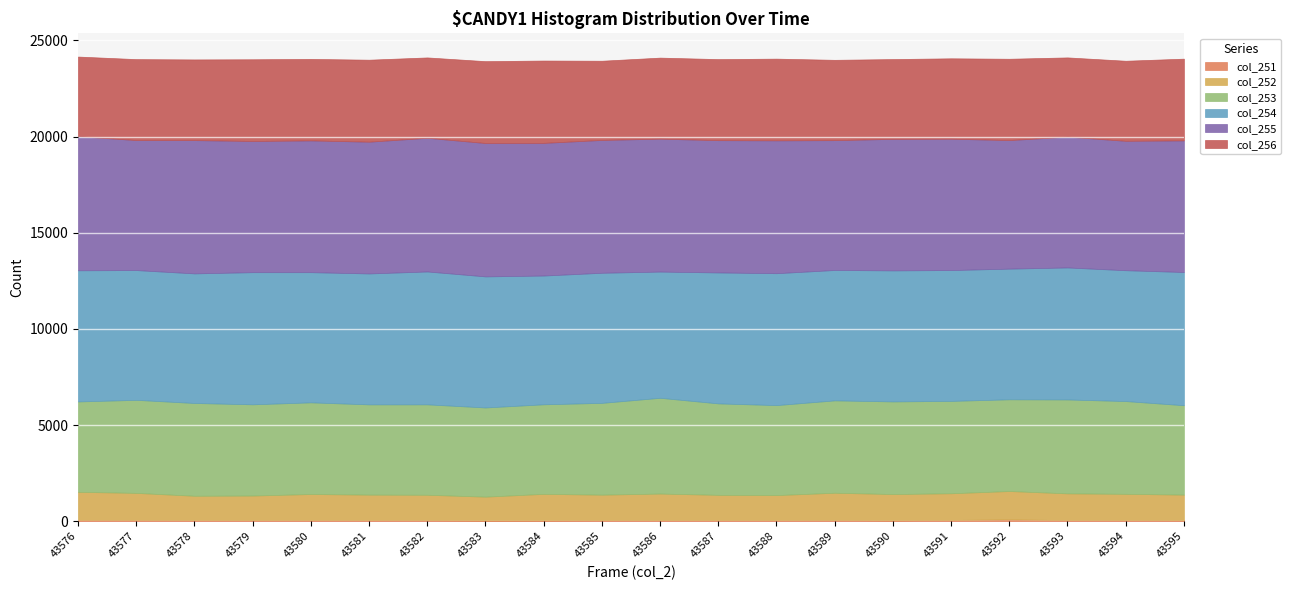

True or false: col_251 and col_255 cross at least once.

False